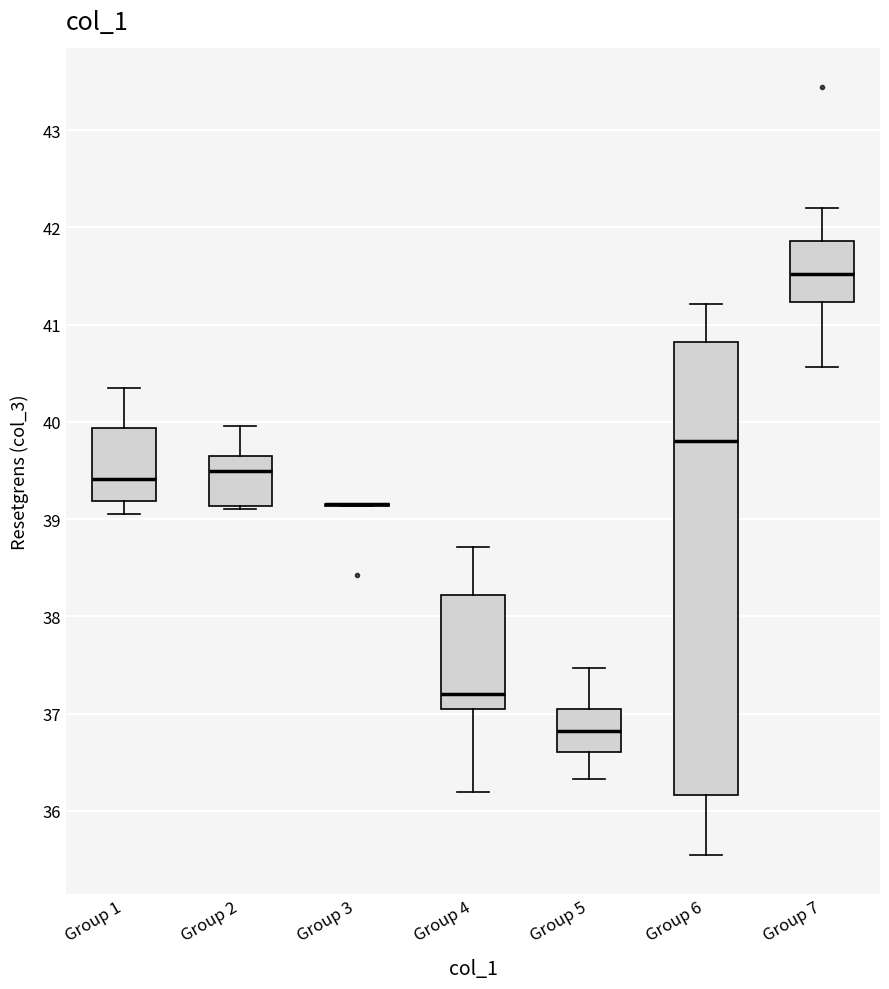

Reading left to right, transcribe this box plot: for each box, give where its median line is, the range the box spans, and where its two whiskers end, as read against the y-axis. The values are not printed on the chart, so give them approximately, as read against the axis.

Group 1: median 39.4, box 39.2 to 39.9, whiskers 39.1 to 40.4
Group 2: median 39.5, box 39.1 to 39.7, whiskers 39.1 to 40.0
Group 3: box collapsed to a line at 39.2, whiskers 39.1 to 39.2
Group 4: median 37.2, box 37.1 to 38.2, whiskers 36.2 to 38.7
Group 5: median 36.8, box 36.6 to 37.1, whiskers 36.3 to 37.5
Group 6: median 39.8, box 36.2 to 40.8, whiskers 35.5 to 41.2
Group 7: median 41.5, box 41.2 to 41.9, whiskers 40.6 to 42.2